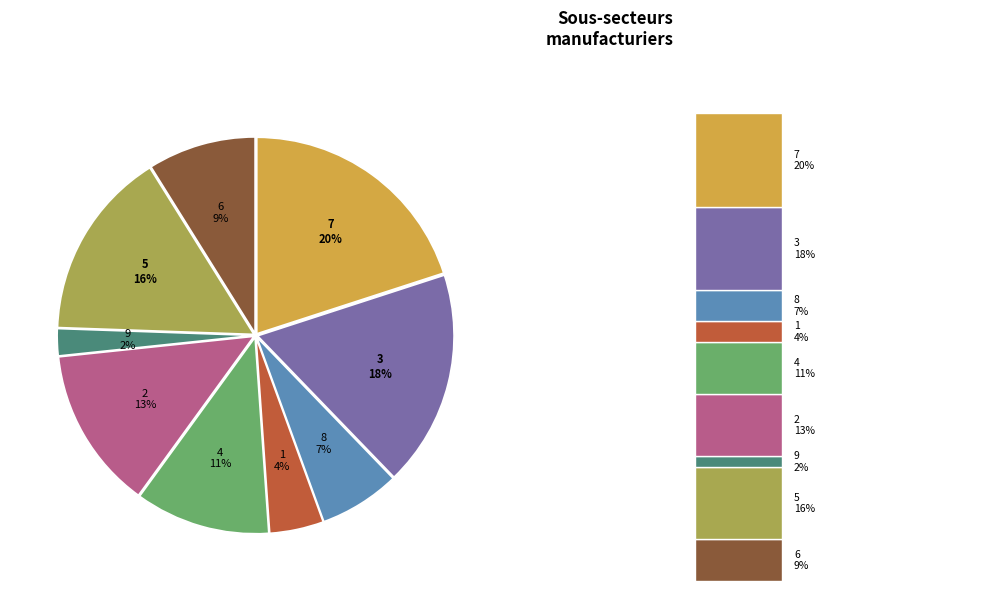

Approximately how many times larger is the value at 1 compared to 9?

2.0